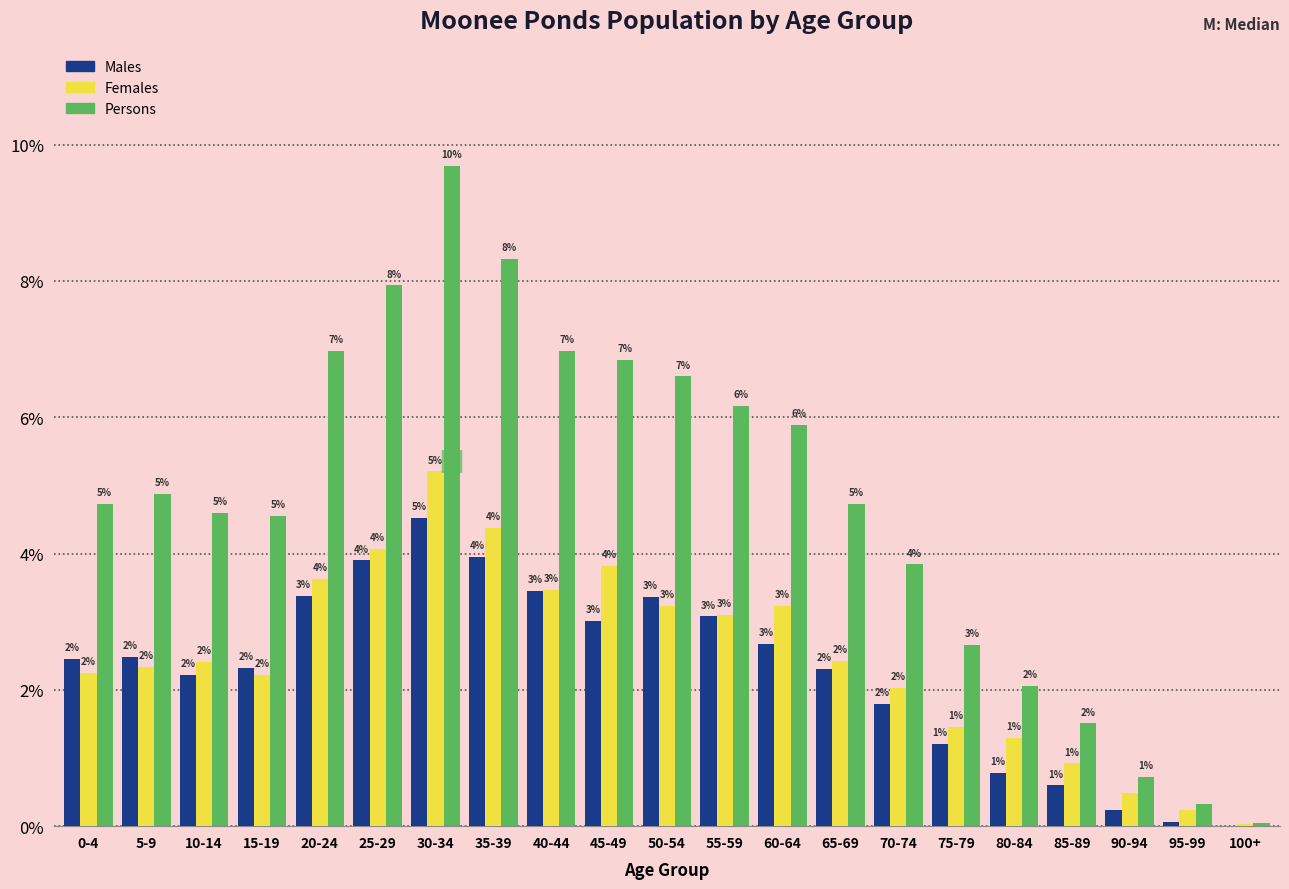

What is the greatest value displayed?

9.7